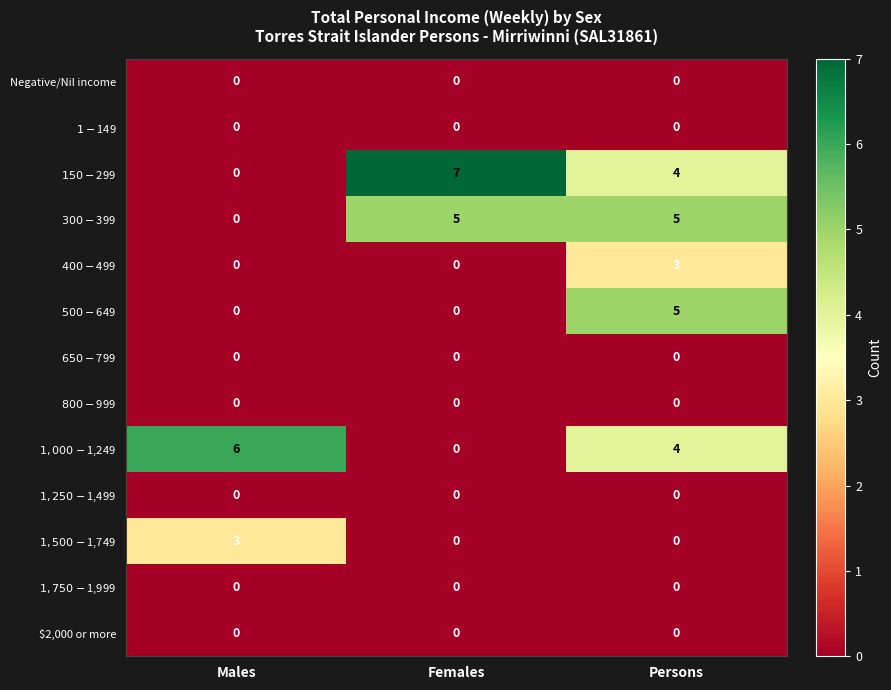

At how many categories does at least one series exceed 2?

3